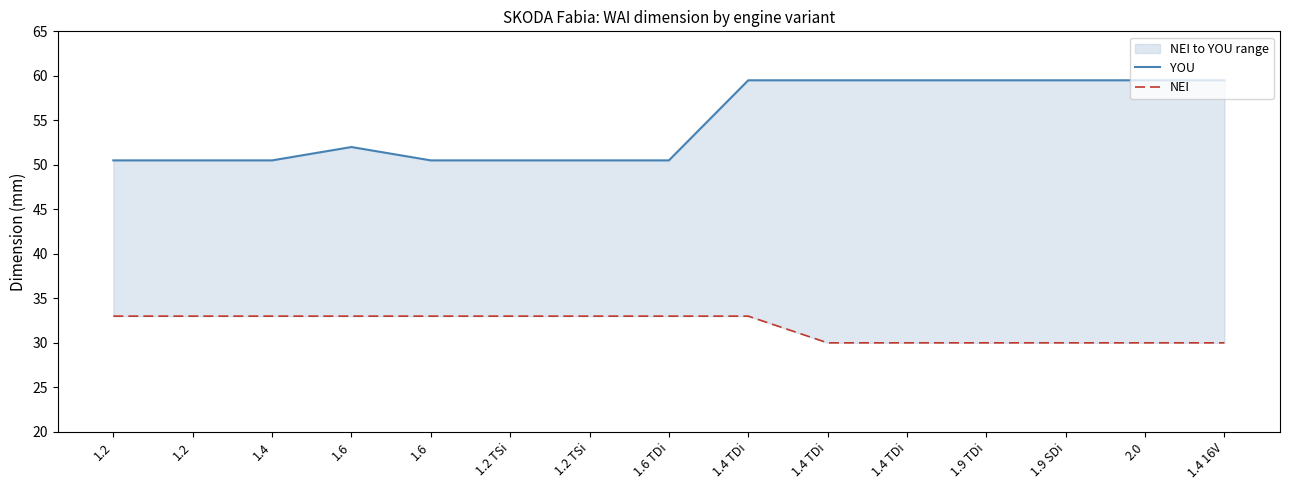

Is this an area chart (filled region under the line)?

No